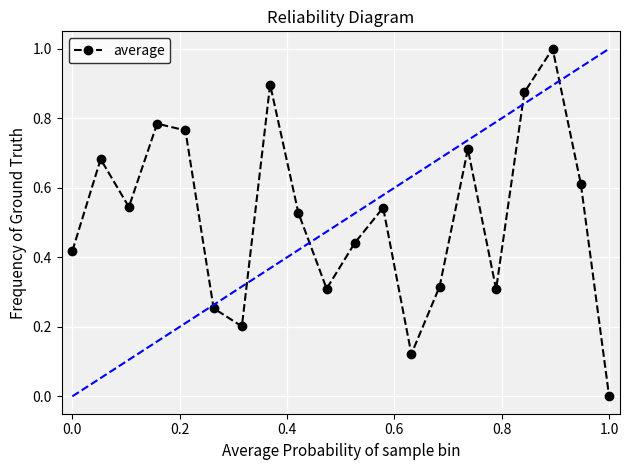

How many lines are shown in the chart?

1